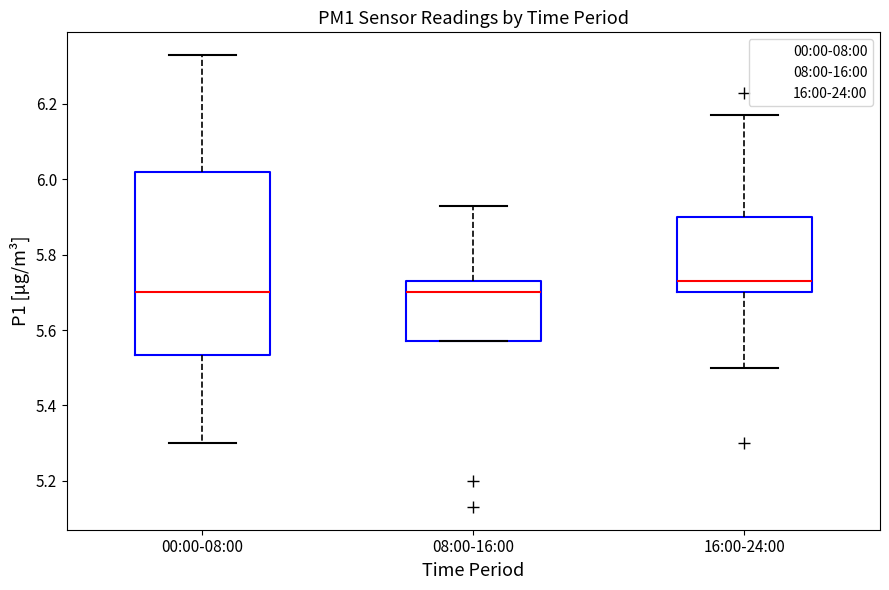

Which box's median line is the highest?

16:00-24:00